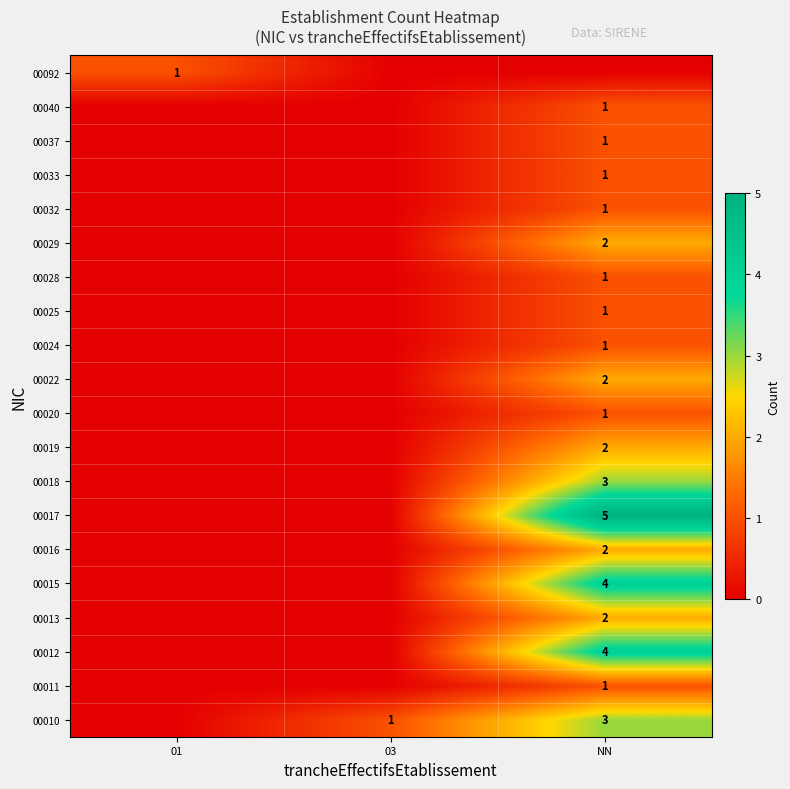

How many categories are shown in the chart?

3